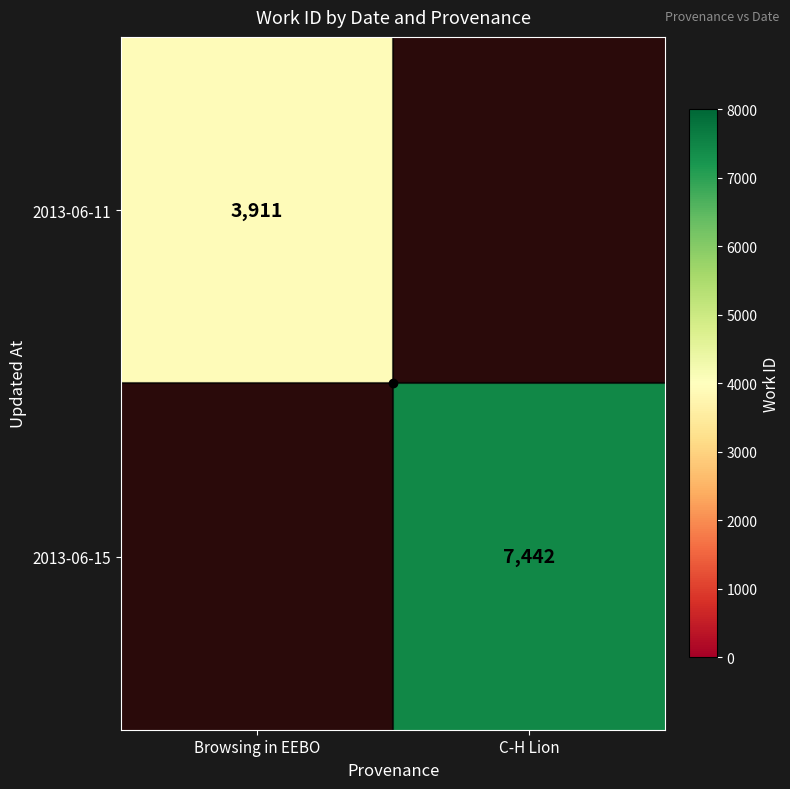

Which series has the largest range (max minus min)?

2013-06-11